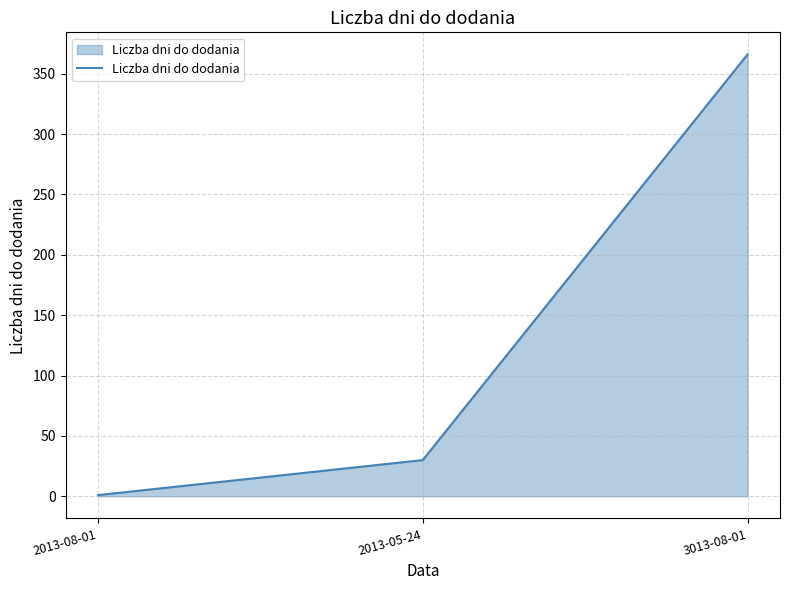

Between 2013-05-24 and 3013-08-01, which is larger?

3013-08-01